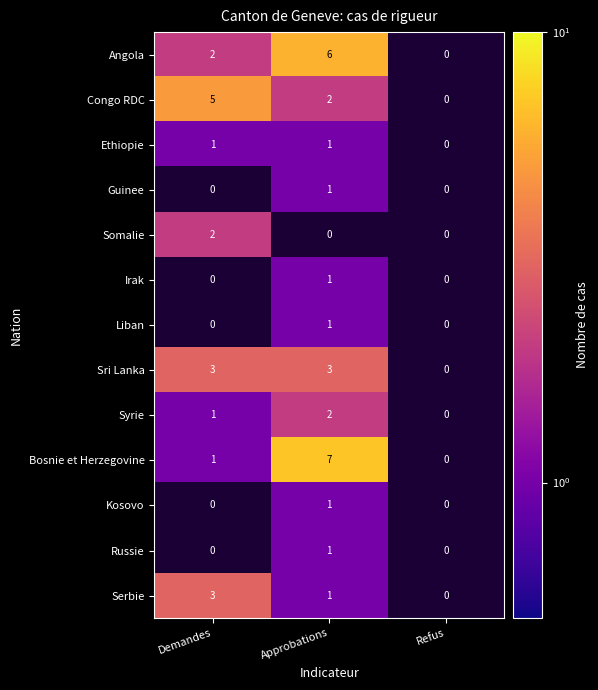

Is the value of Russie at Approbations greater than the value of Sri Lanka at Demandes?

No